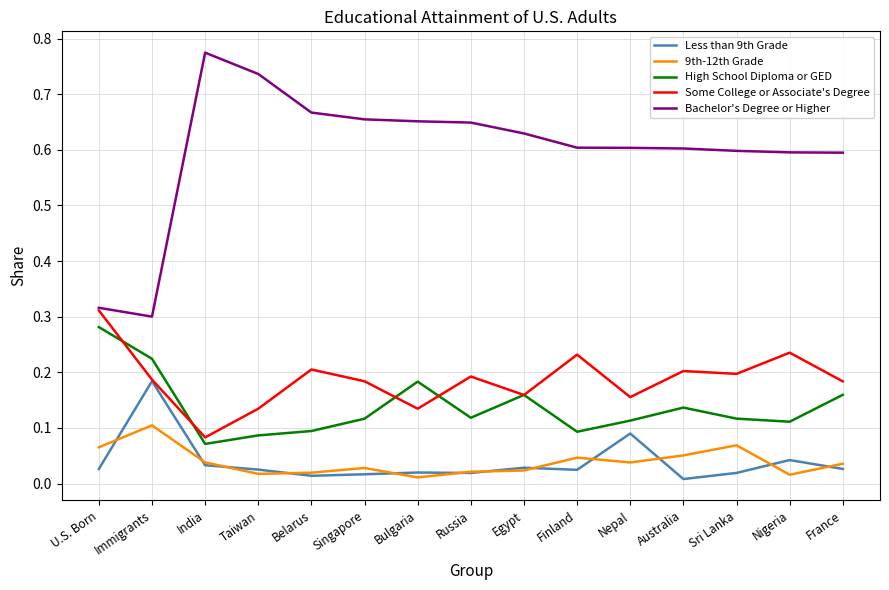

True or false: High School Diploma or GED has a value of 0.2 at Singapore.

False